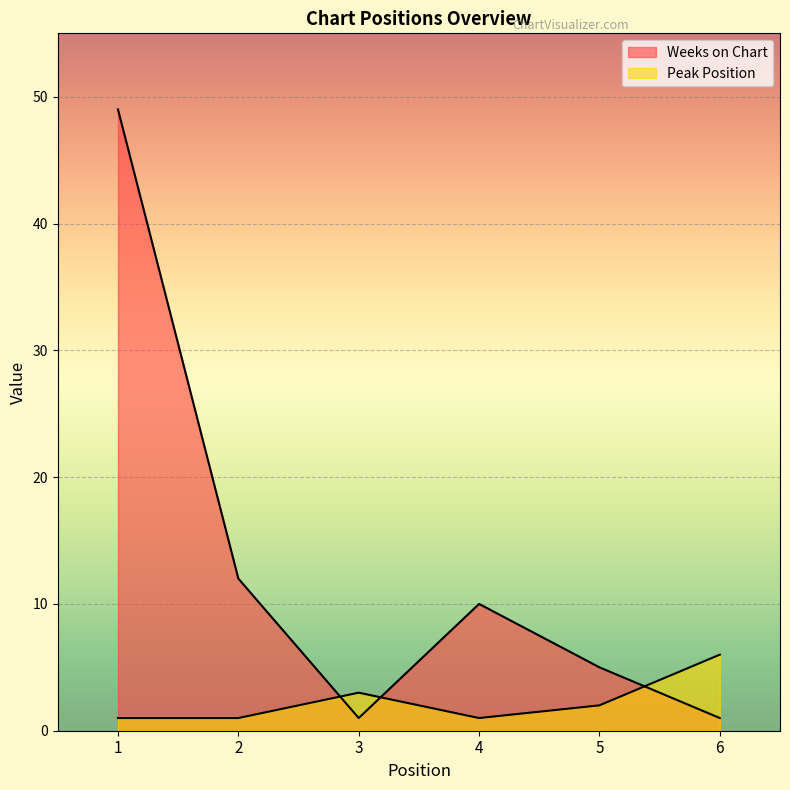

What is the maximum value shown in the chart?

49